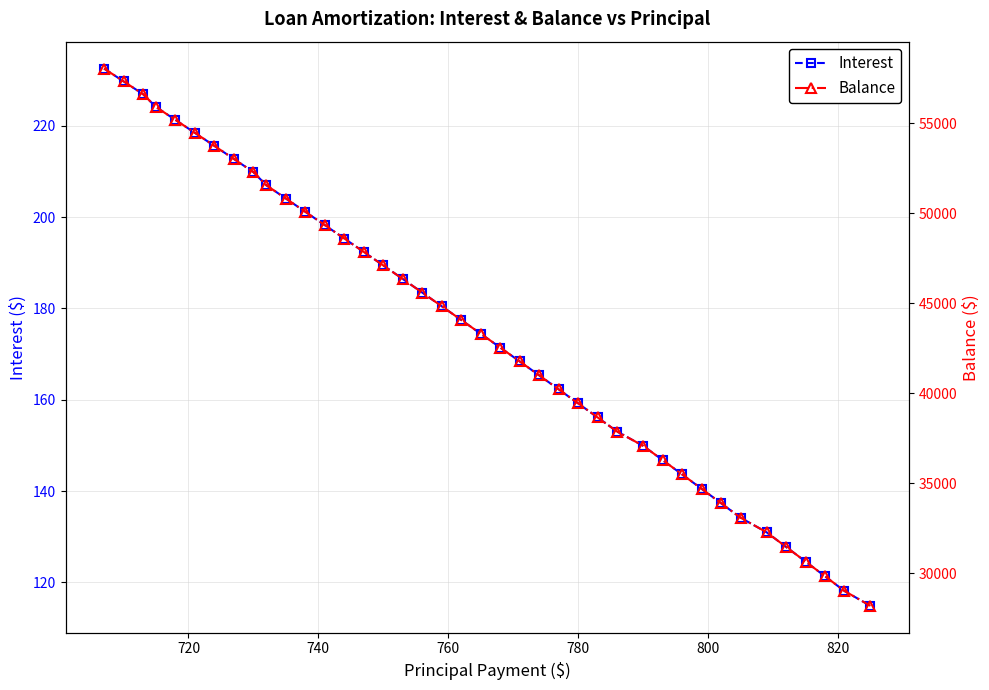

True or false: Interest has more than 0 points higher than both neighbors.

False